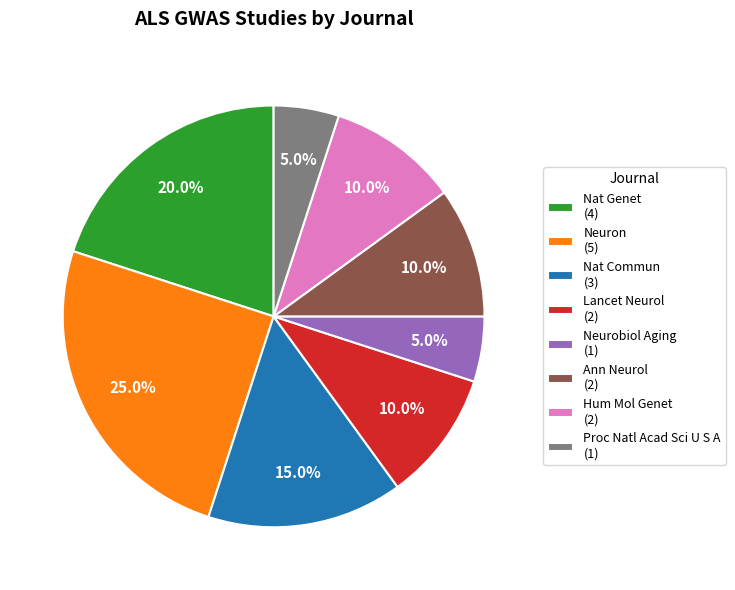

Count the number of slices in the pie.

8